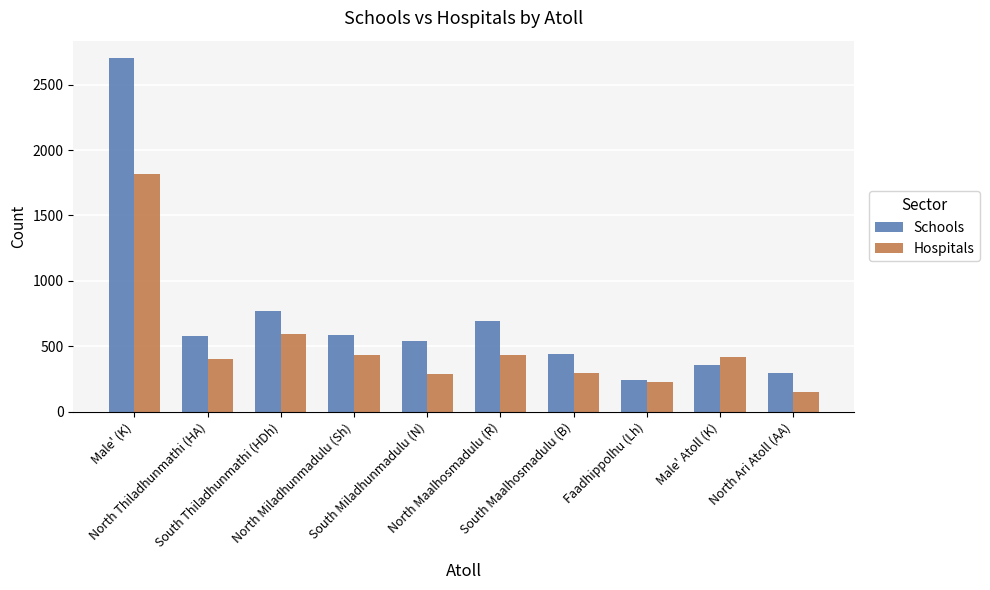

At how many categories does at least one series exceed 711?

2